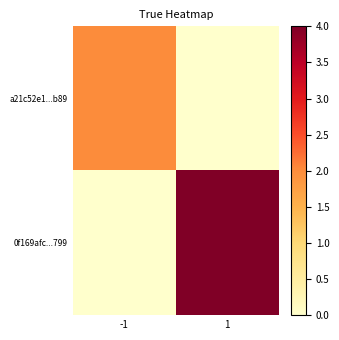

Which series changed the most between -1 and 1?

0f169afc...799